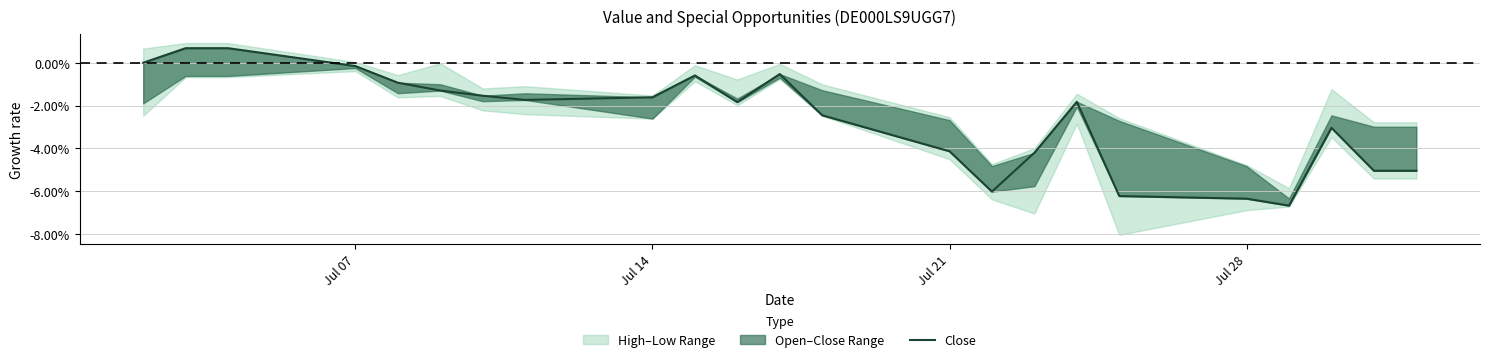

Count the number of categories in the chart.

23